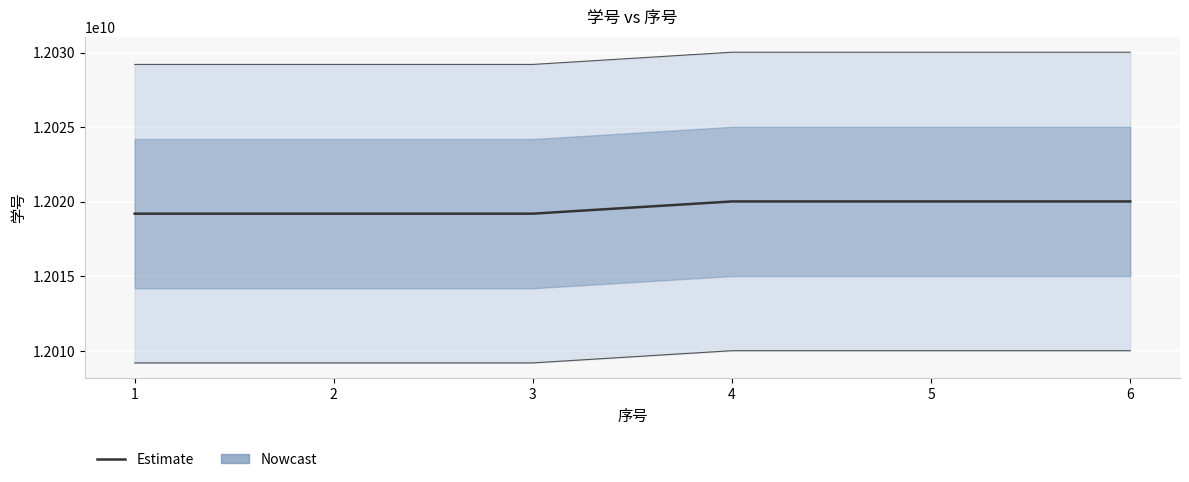

Between 5 and 3, which is larger?

5